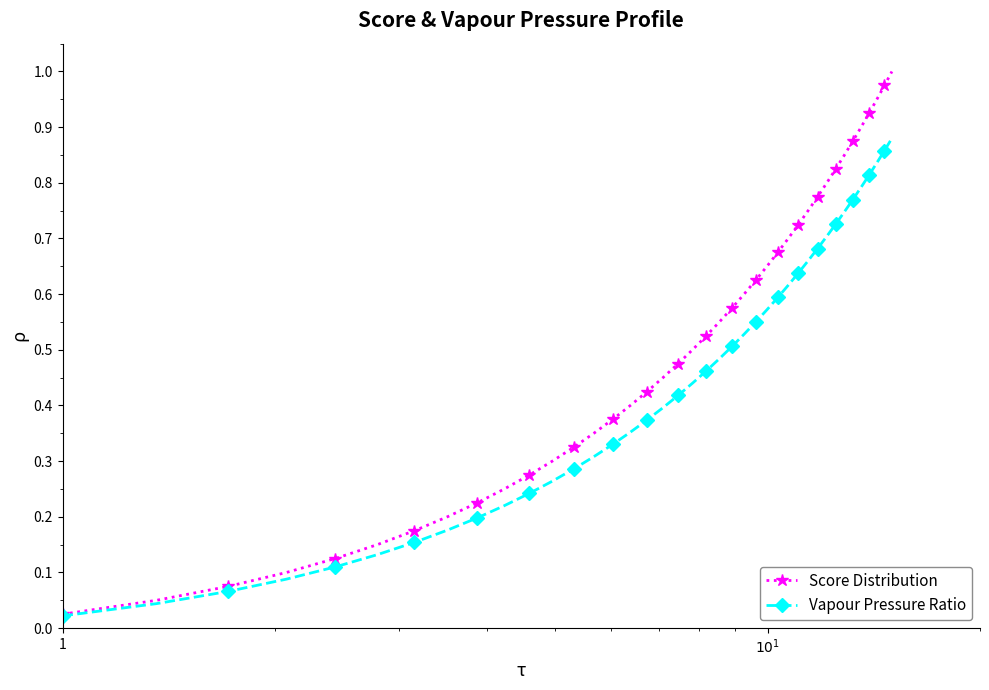

True or false: Vapour Pressure Ratio has more than 2 points higher than both neighbors.

False